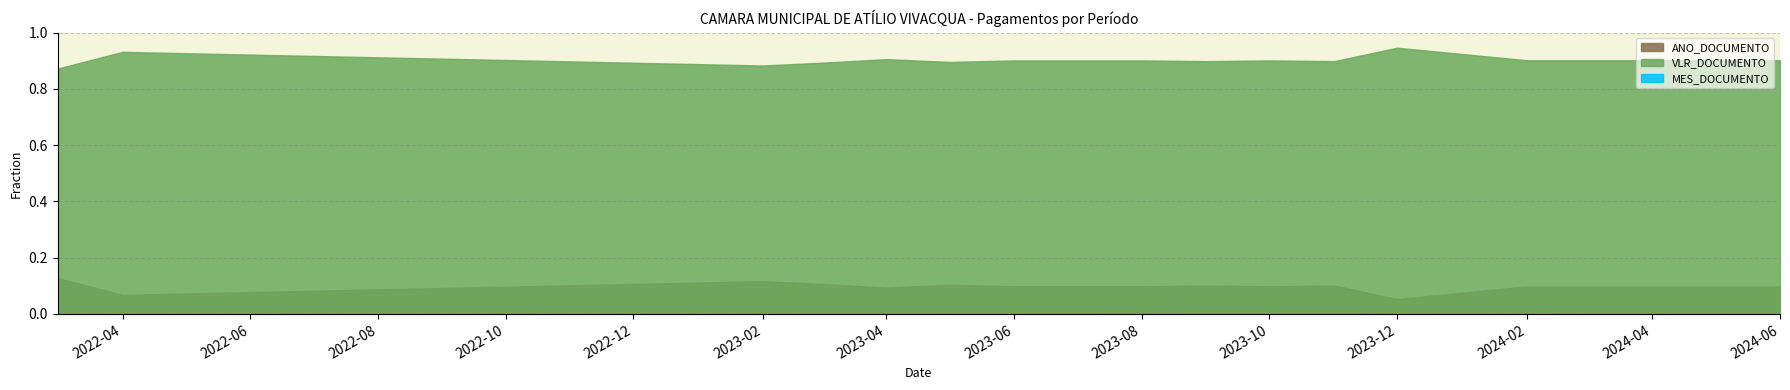

In VLR_DOCUMENTO, how many points are lower than both neighbors (excluding endpoints)?

4